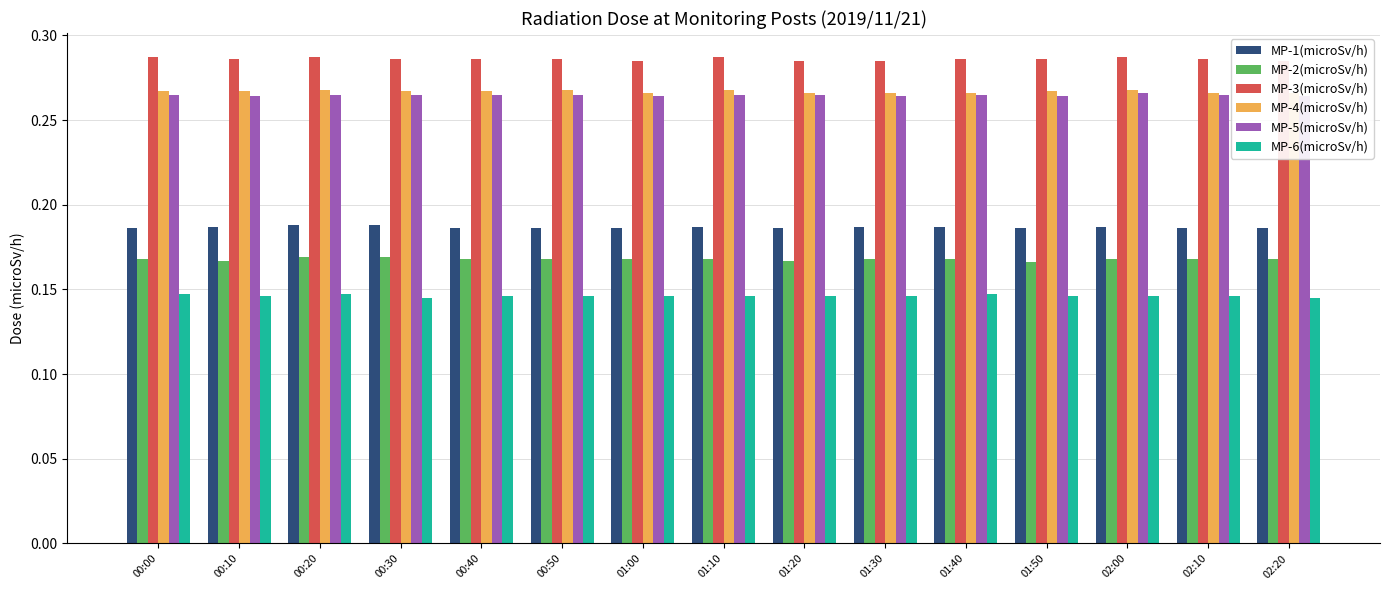

The value of MP-6(microSv/h) at 02:00 is 0.1. True or false?

False